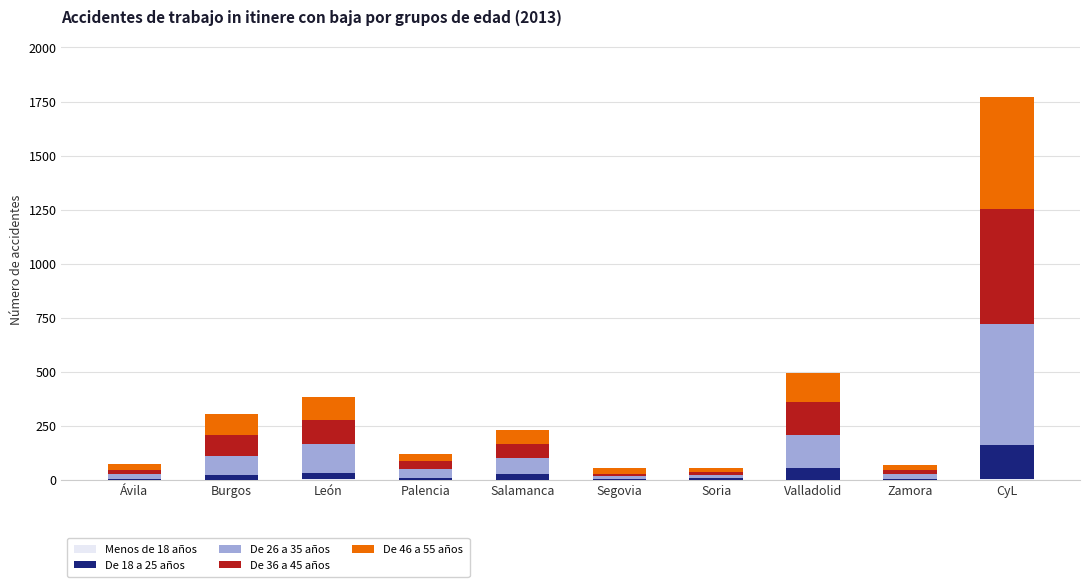

At which category is the sum across all series the highest?

CyL